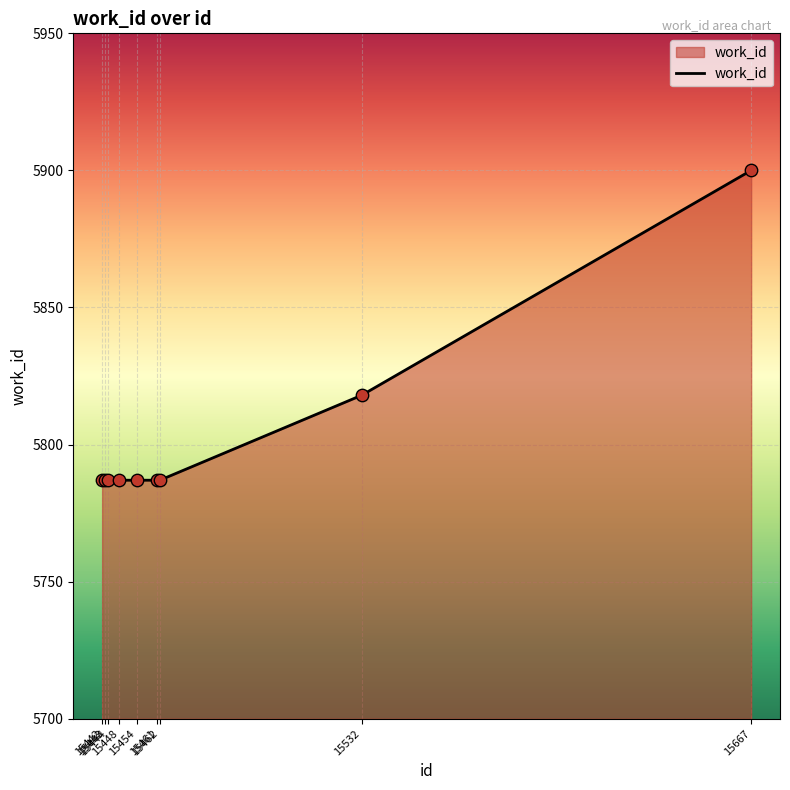

What is the change in value from 15443 to 15532?

+31